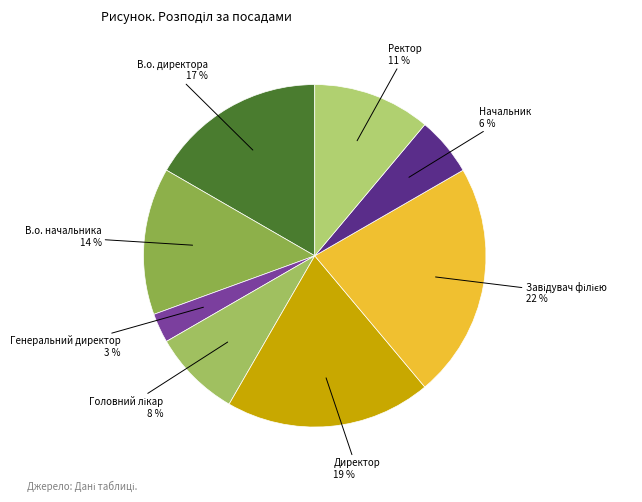

To the nearest percent, what is the difference between the largest and smallest slice percentages?

19%